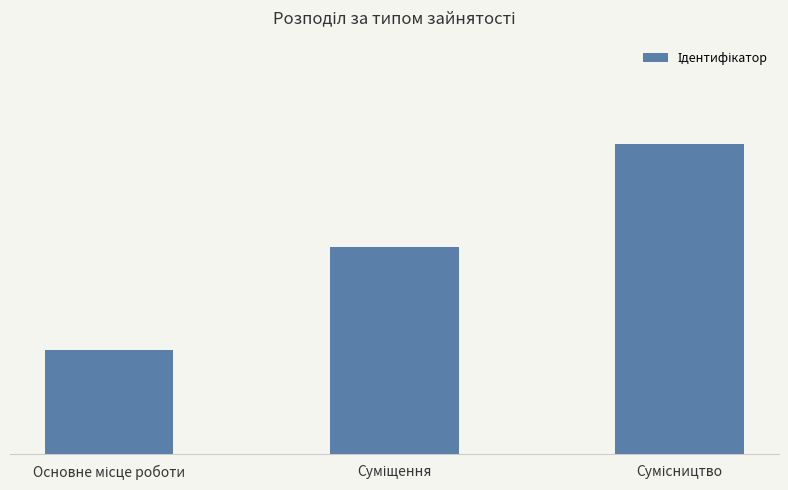

Where is the data nearest to the value 2?

Суміщення